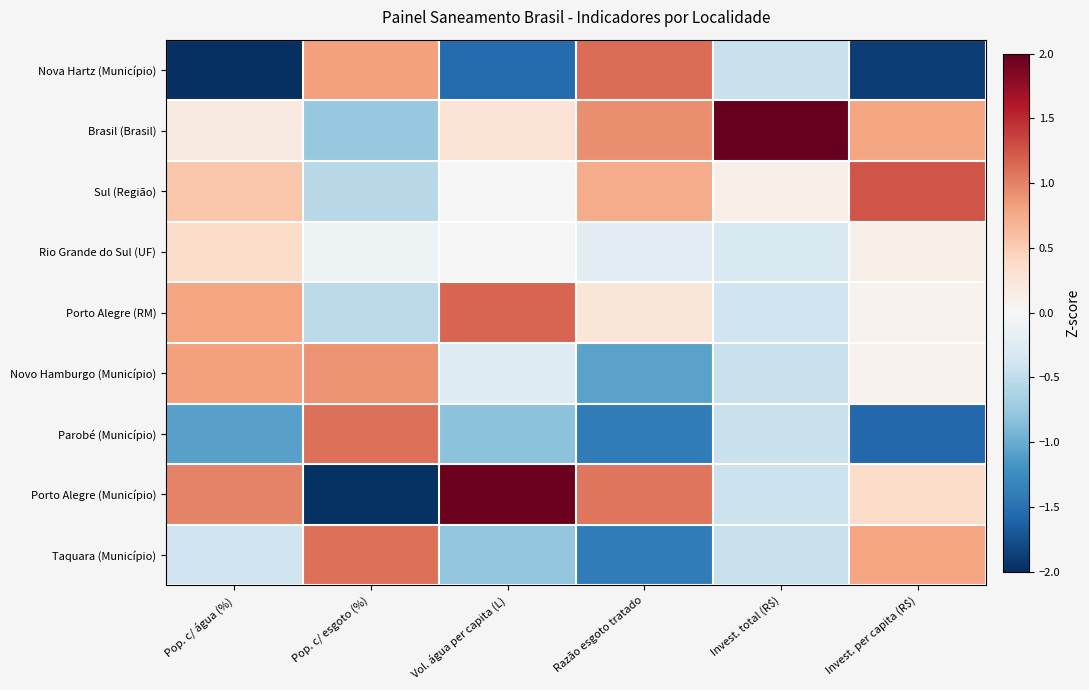

Which category has the highest value across all series?

Invest. total (R$)